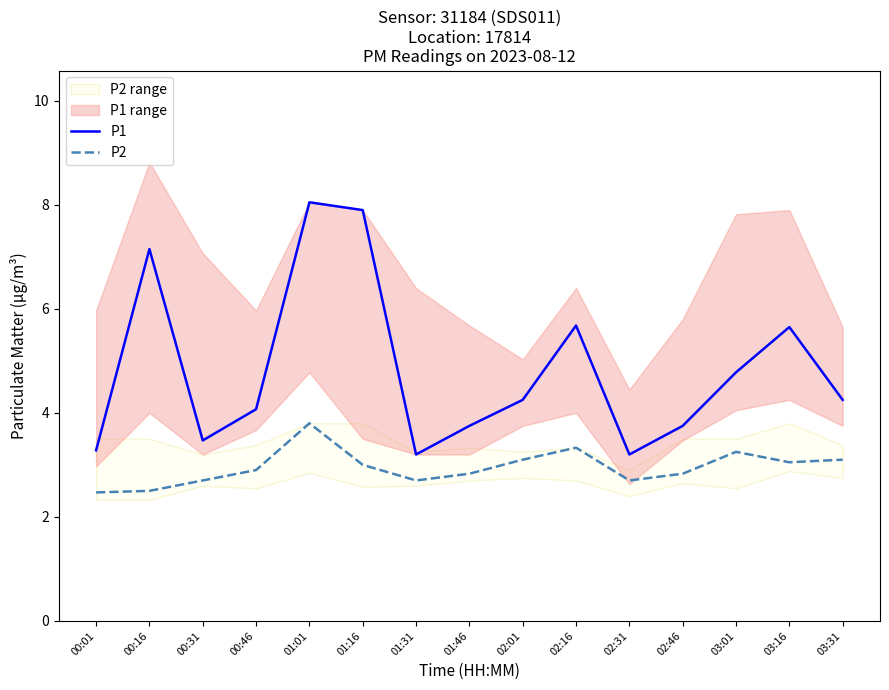

What is the label of the 7th point from the right?

02:01